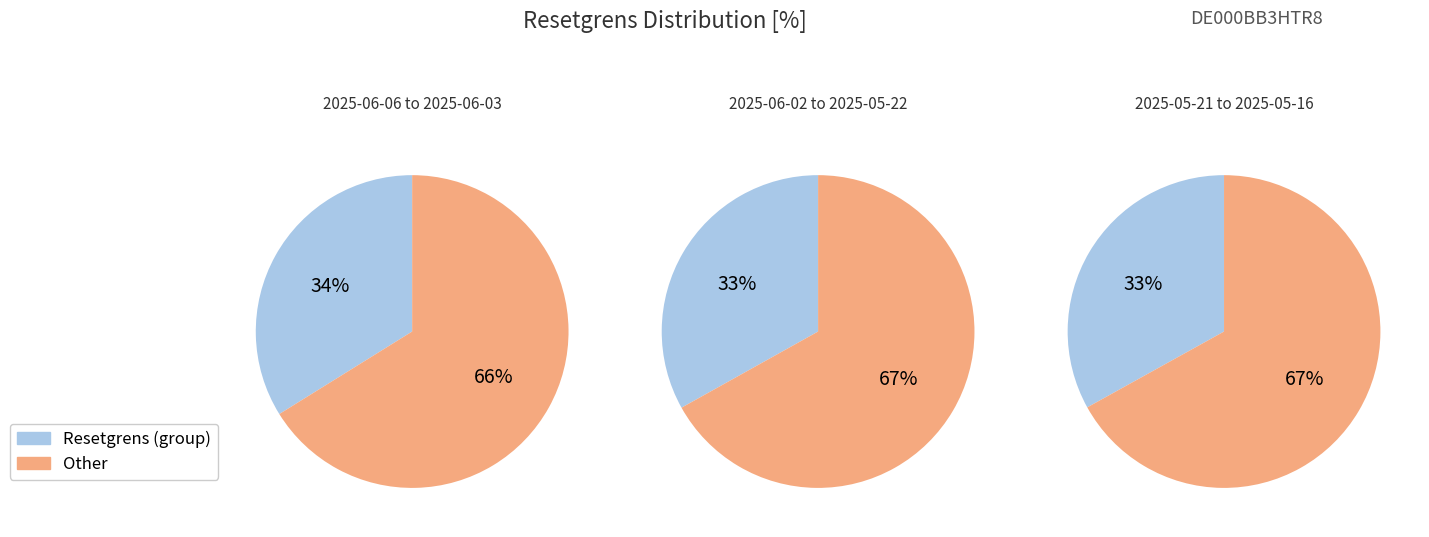

Approximately how many times larger is the value at 2025-06-03 compared to 2025-06-02?

1.0